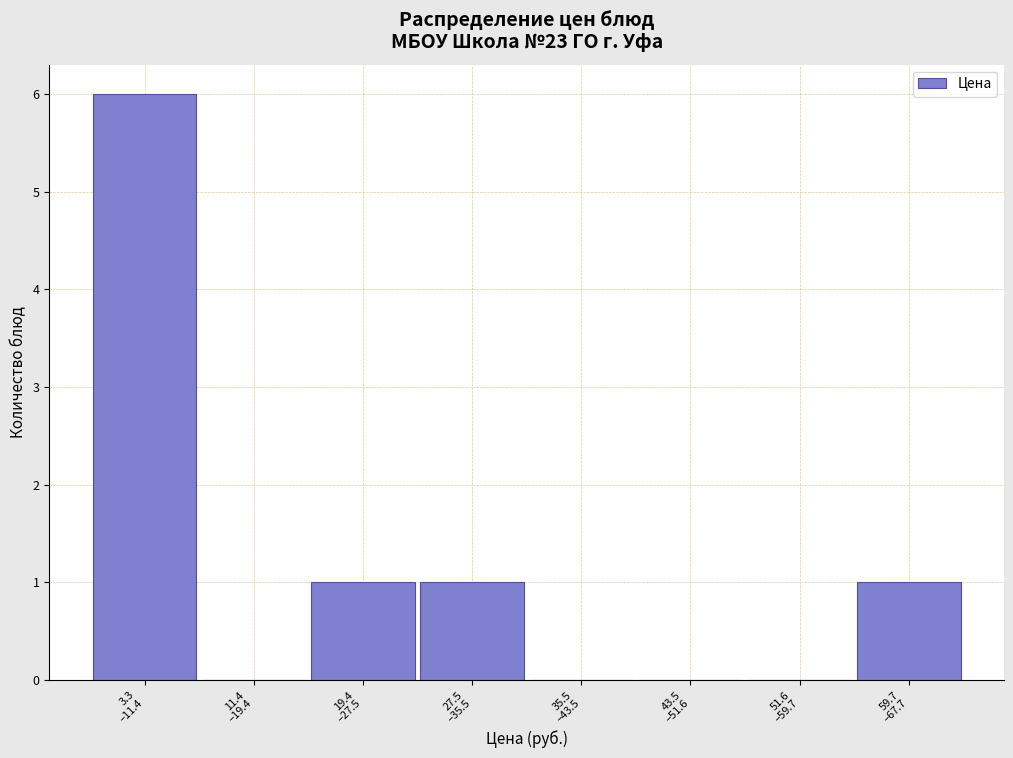

What is the sum of all values?

9